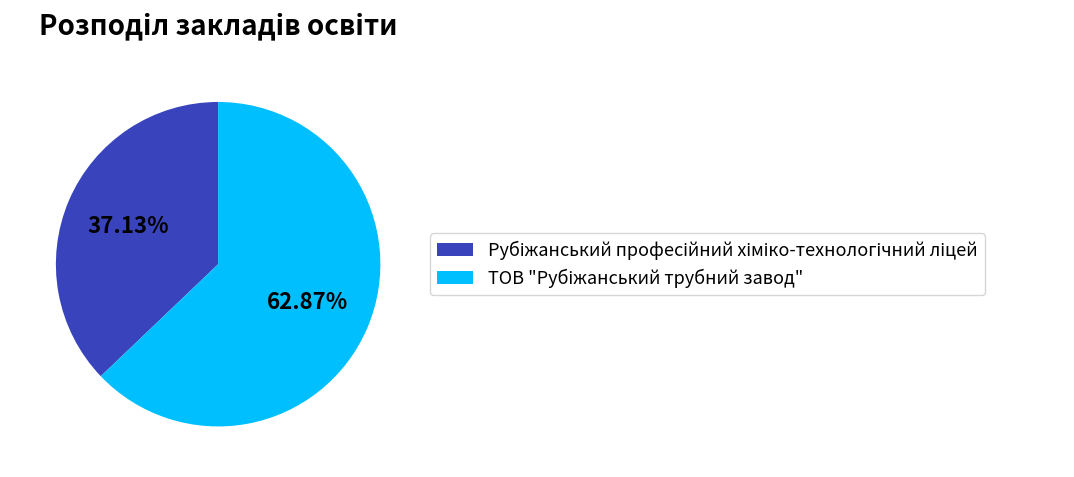

Is there any slice that represents more than half of the pie?

Yes